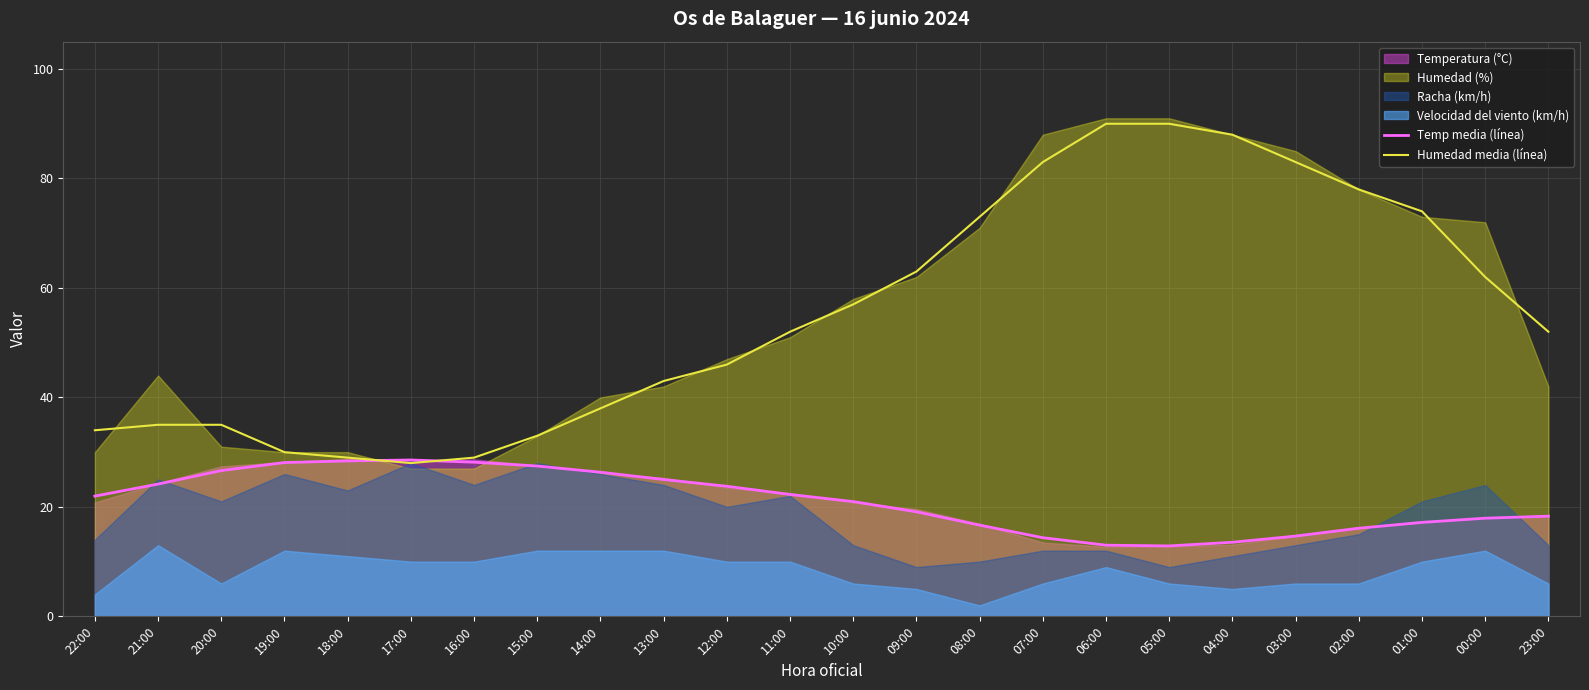

True or false: Temp media (línea) has a value of 23.8 at 12:00.

True